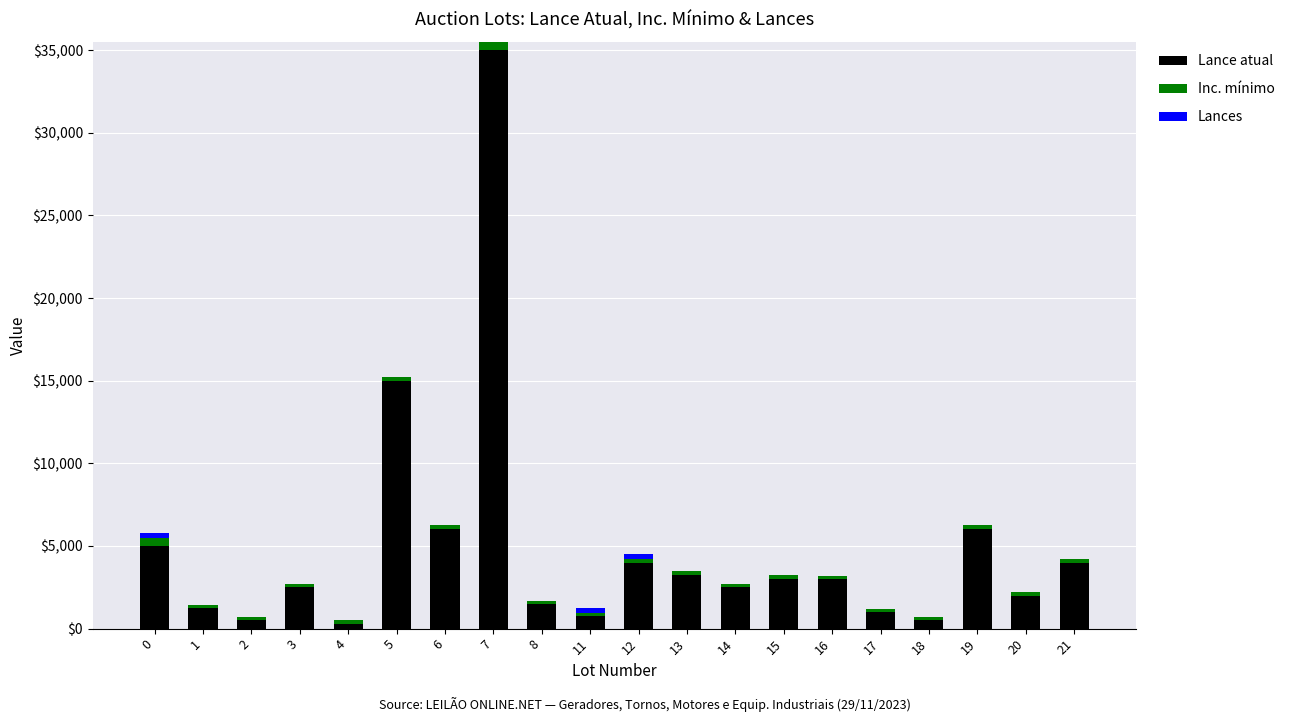

The value of Lance atual at 0 is 7951. True or false?

False